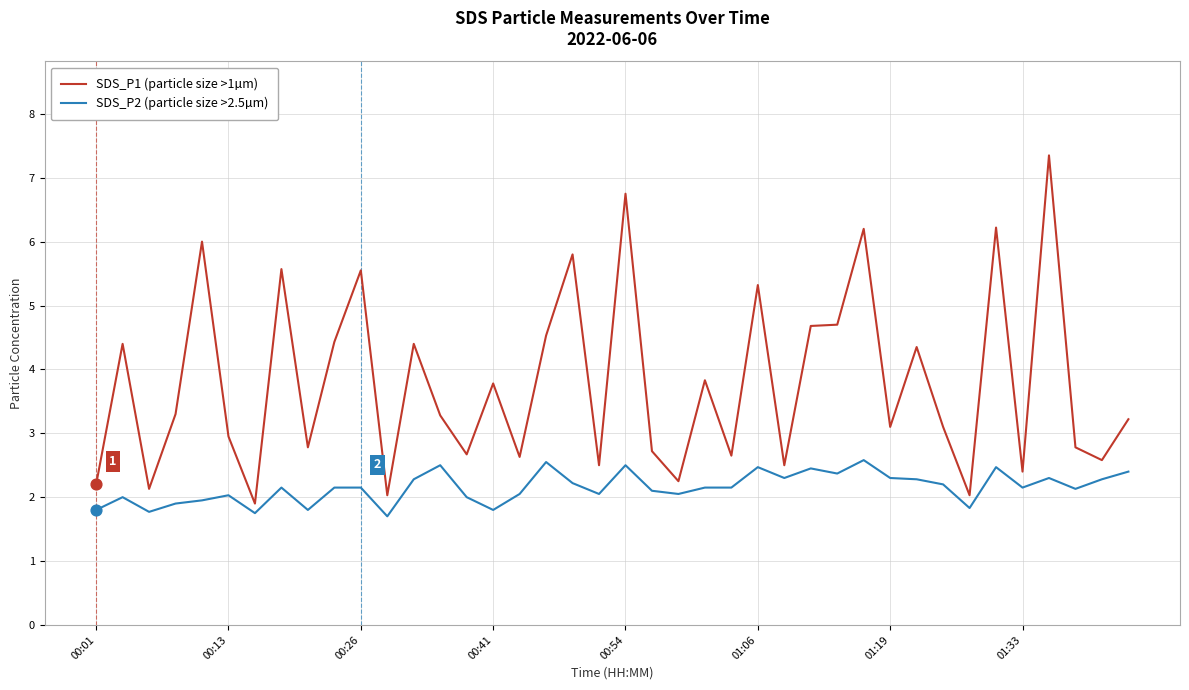

Which series has the largest total across all categories?

SDS_P1 (particle size >1µm)